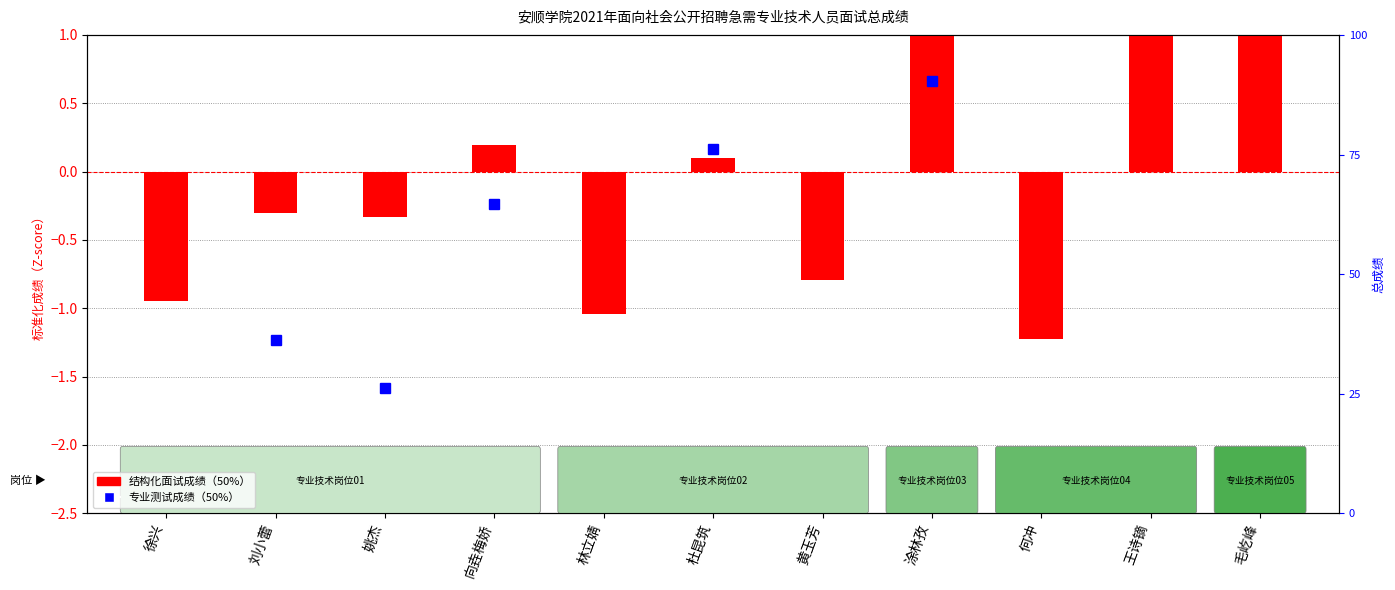

The chart shows a value of 1.9 at 王诗镝. True or false?

True